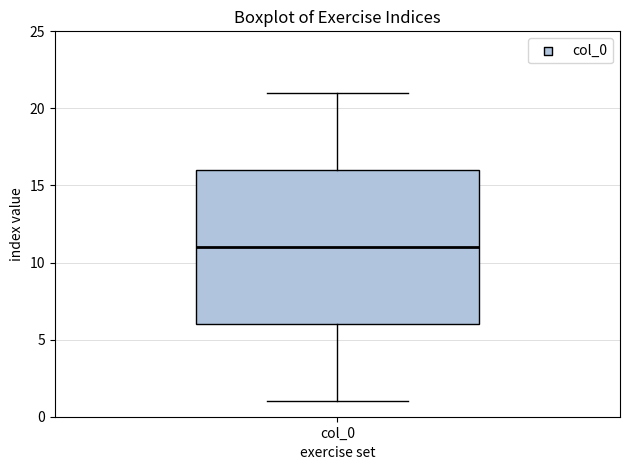

Read this box plot against the y-axis: the position of the median line, the range covered by the box, and the ends of both whiskers. The values are not printed on the chart, so give them approximately, as read against the axis.

median 11, box 6 to 16, whiskers 1 to 21